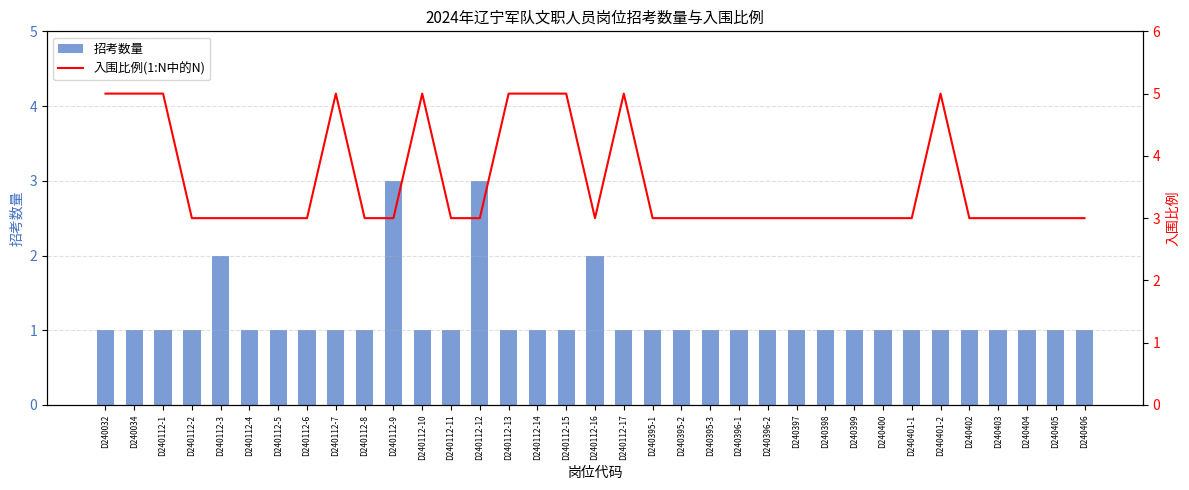

What is the label of the 14th bar from the right?

D240395-3